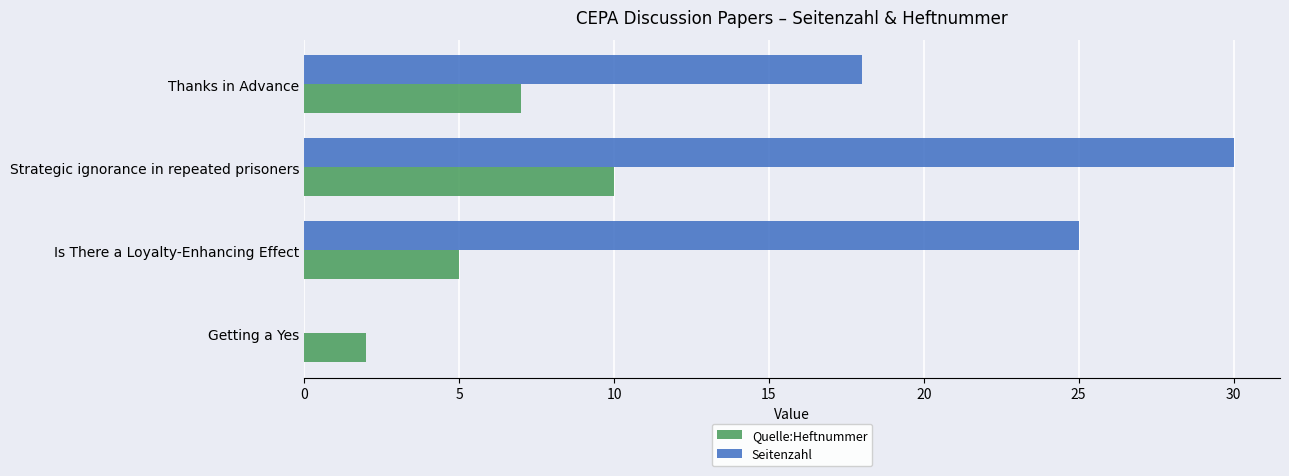

What is the sum of the Quelle:Heftnummer values at Thanks in Advance and Strategic ignorance in repeated prisoners?

17